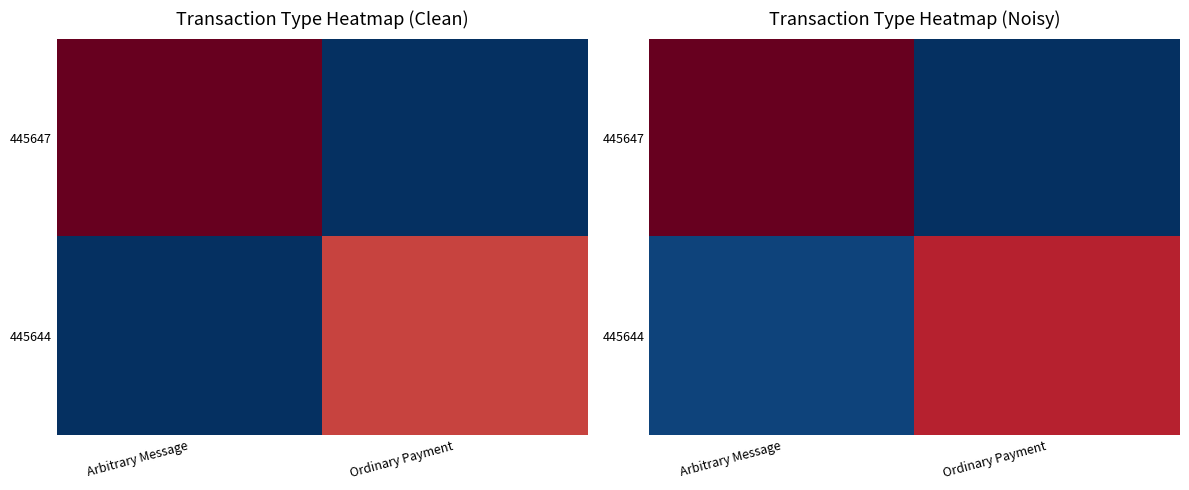

List the series in order of their overall mean, highest first.

445647, 445644